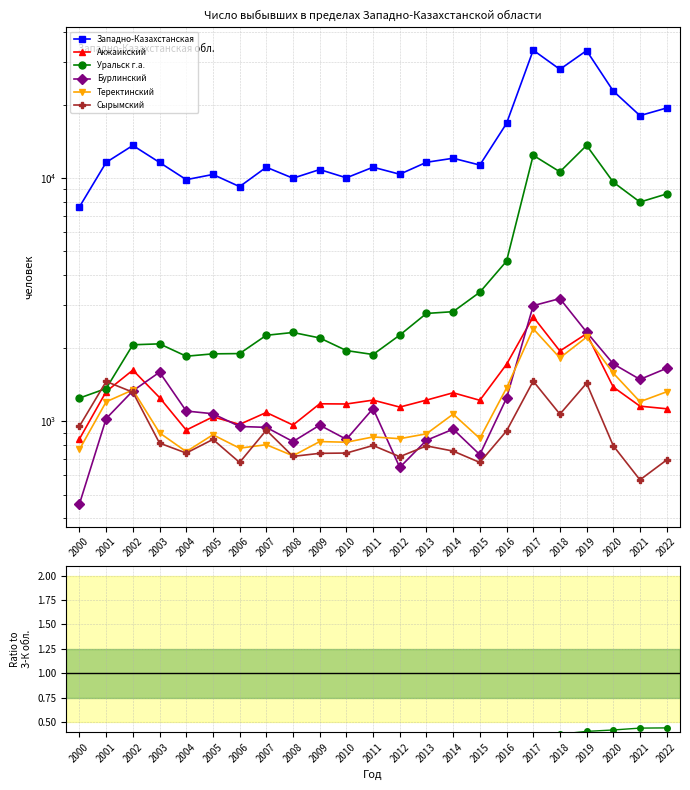

True or false: Уральск г.а. has more than 2 points higher than both neighbors.

True